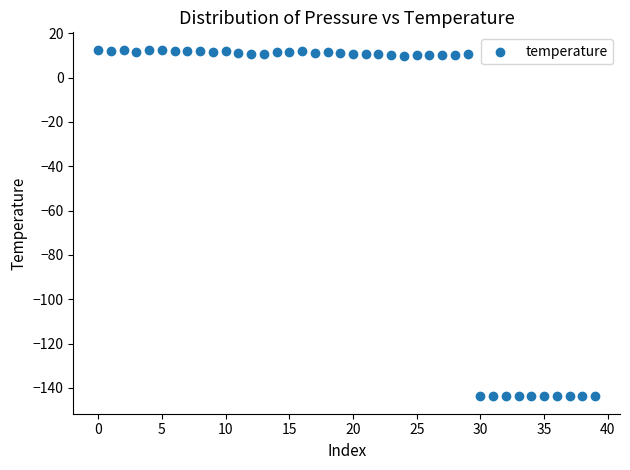

What is the range of Y values (max minus min)?

156.4